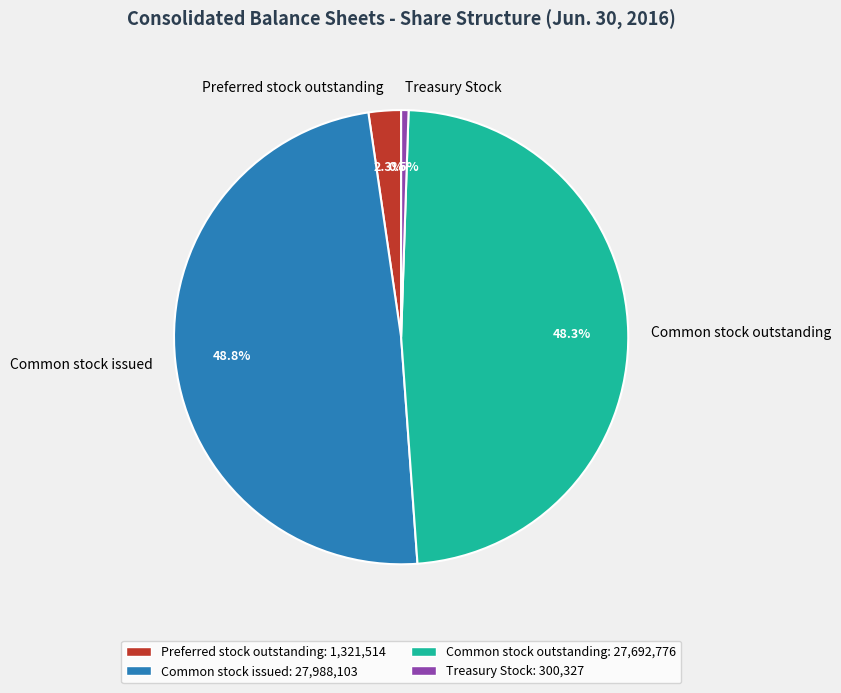

How many segments does this pie chart have?

4